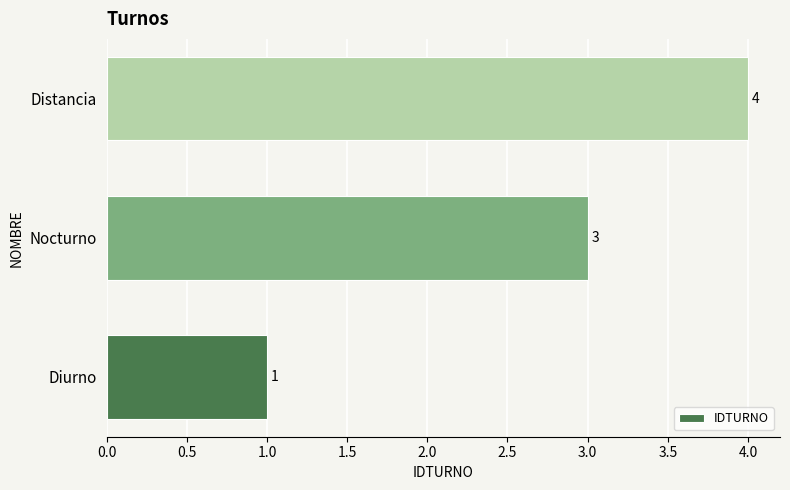

Reading bottom to top, extract all data points from this chart.

Diurno=1	Nocturno=3	Distancia=4